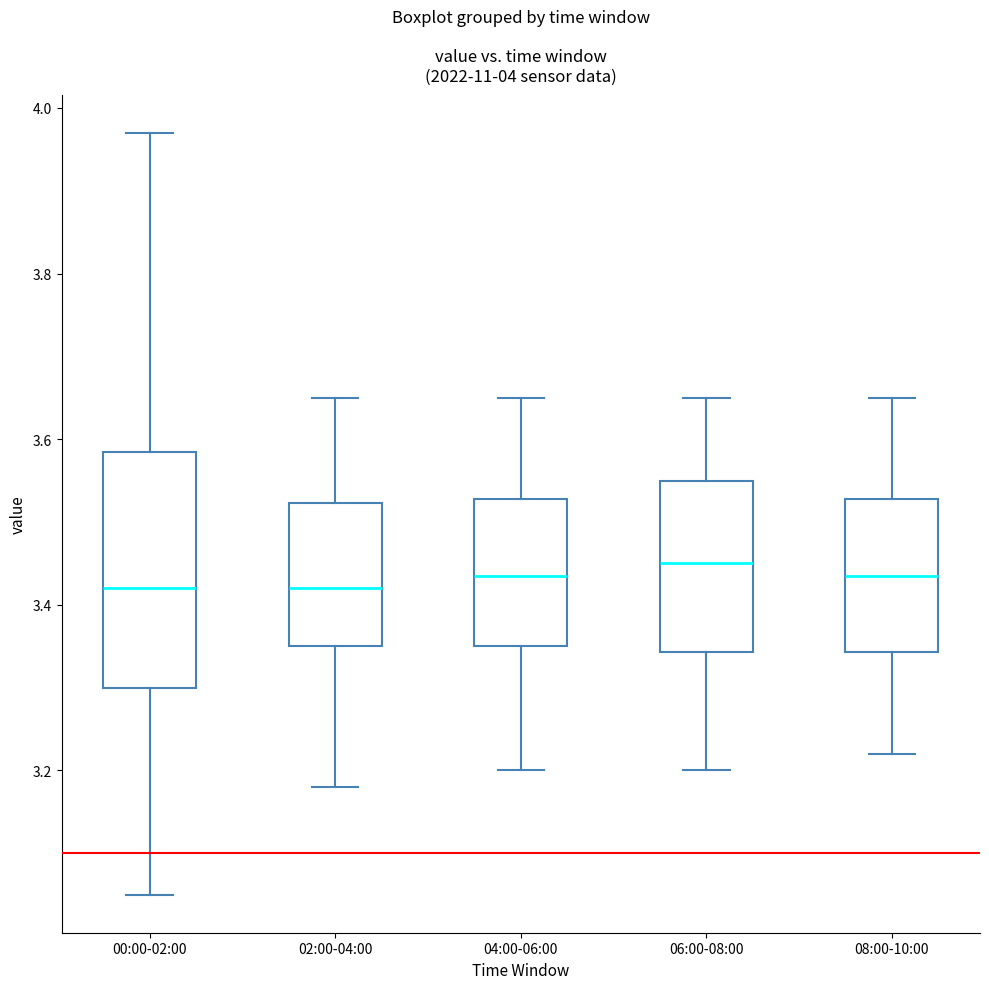

Which box is the tallest, from its lower edge to its upper edge?

00:00-02:00